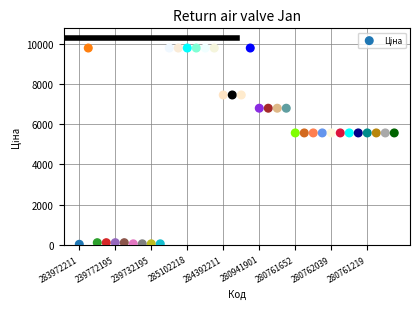

What is the range of Y values (max minus min)?

9743.4